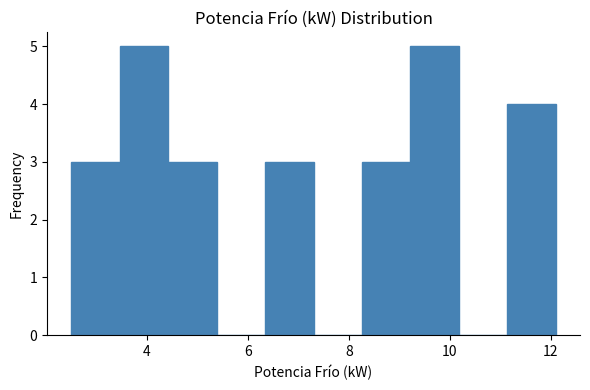

Reading left to right, transcribe this chart: for each bar, give the range it covers on the x-axis and its height. Neither the bar edges nor the heights are printed on the chart, so give them approximately, as read against the axes.

2.50 to 3.46: 3
3.46 to 4.42: 5
4.42 to 5.38: 3
5.38 to 6.34: 0
6.34 to 7.30: 3
7.30 to 8.26: 0
8.26 to 9.22: 3
9.22 to 10.18: 5
10.18 to 11.14: 0
11.14 to 12.10: 4